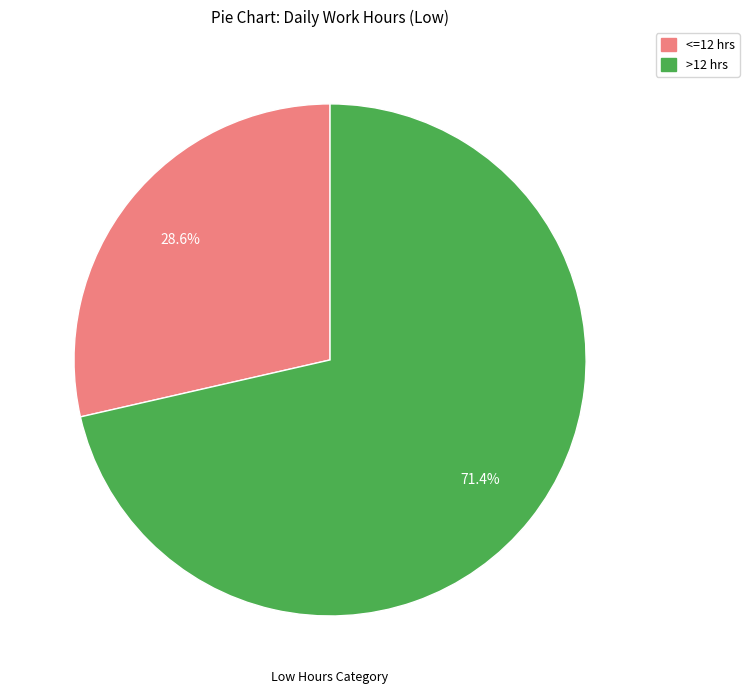

Does any single category account for the majority?

Yes